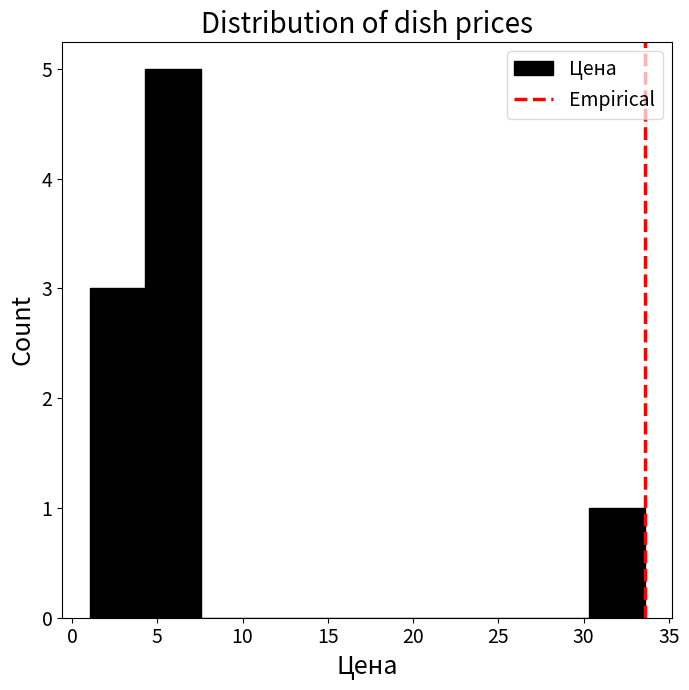

Which range on the x-axis has the tallest bar?

4.5 to 7.5